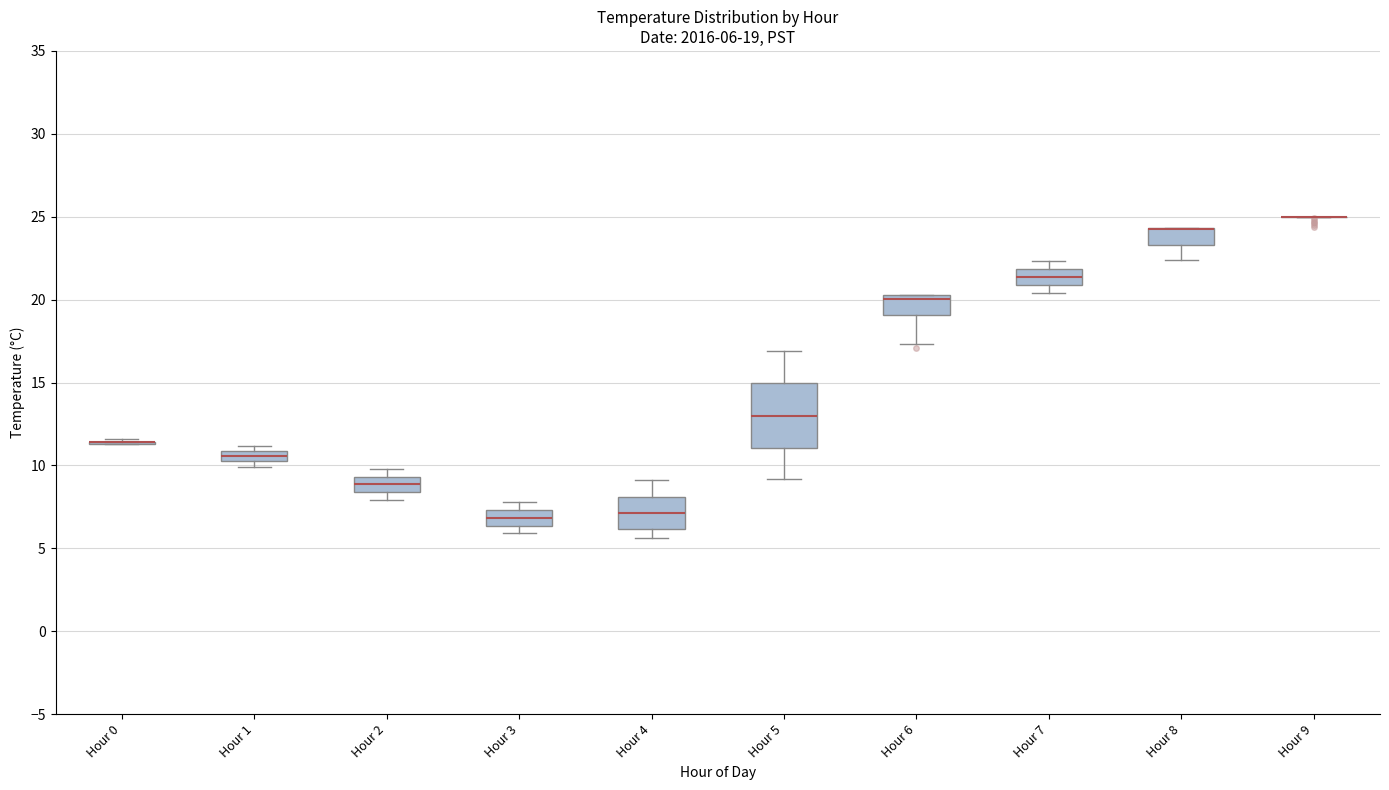

Comparing the boxes themselves (not the whiskers), which one is the tallest?

Hour 5